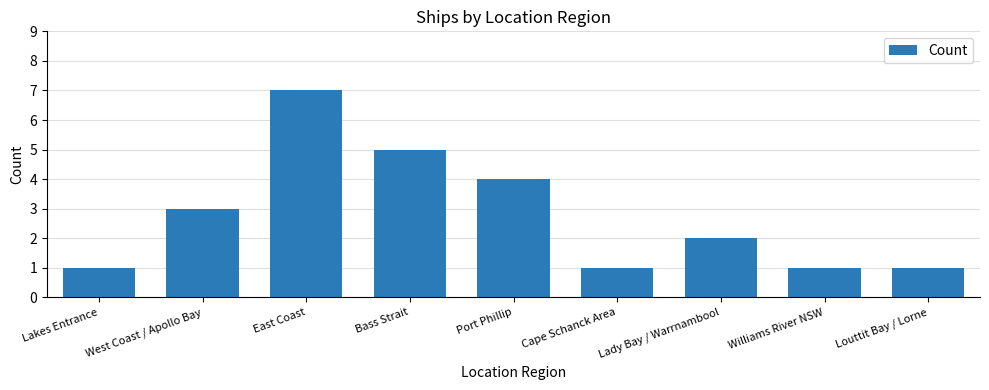

Is it true that the value at Louttit Bay / Lorne is 0?

False